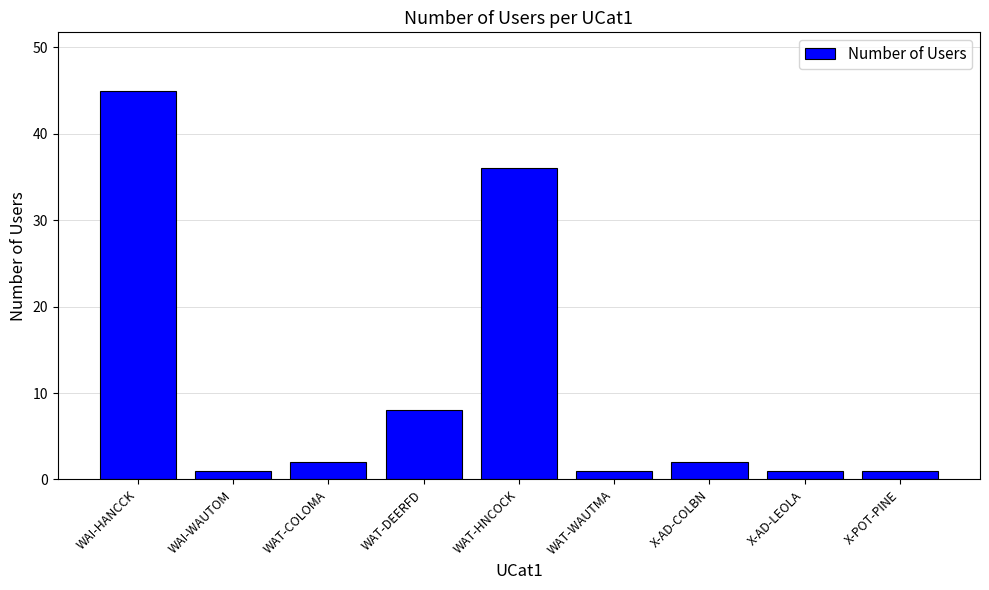

What value does the data have at WAI-HANCCK?

45